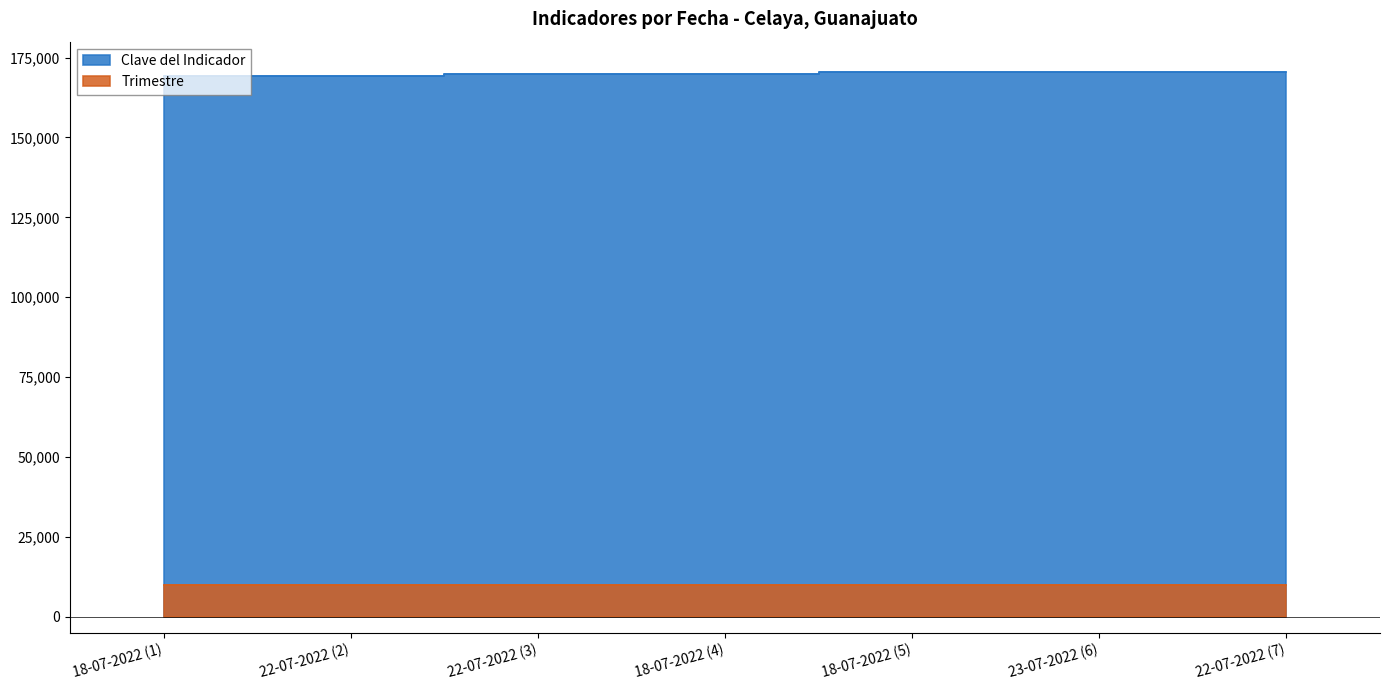

Is it true that the value at 22-07-2022 is 60772?

False